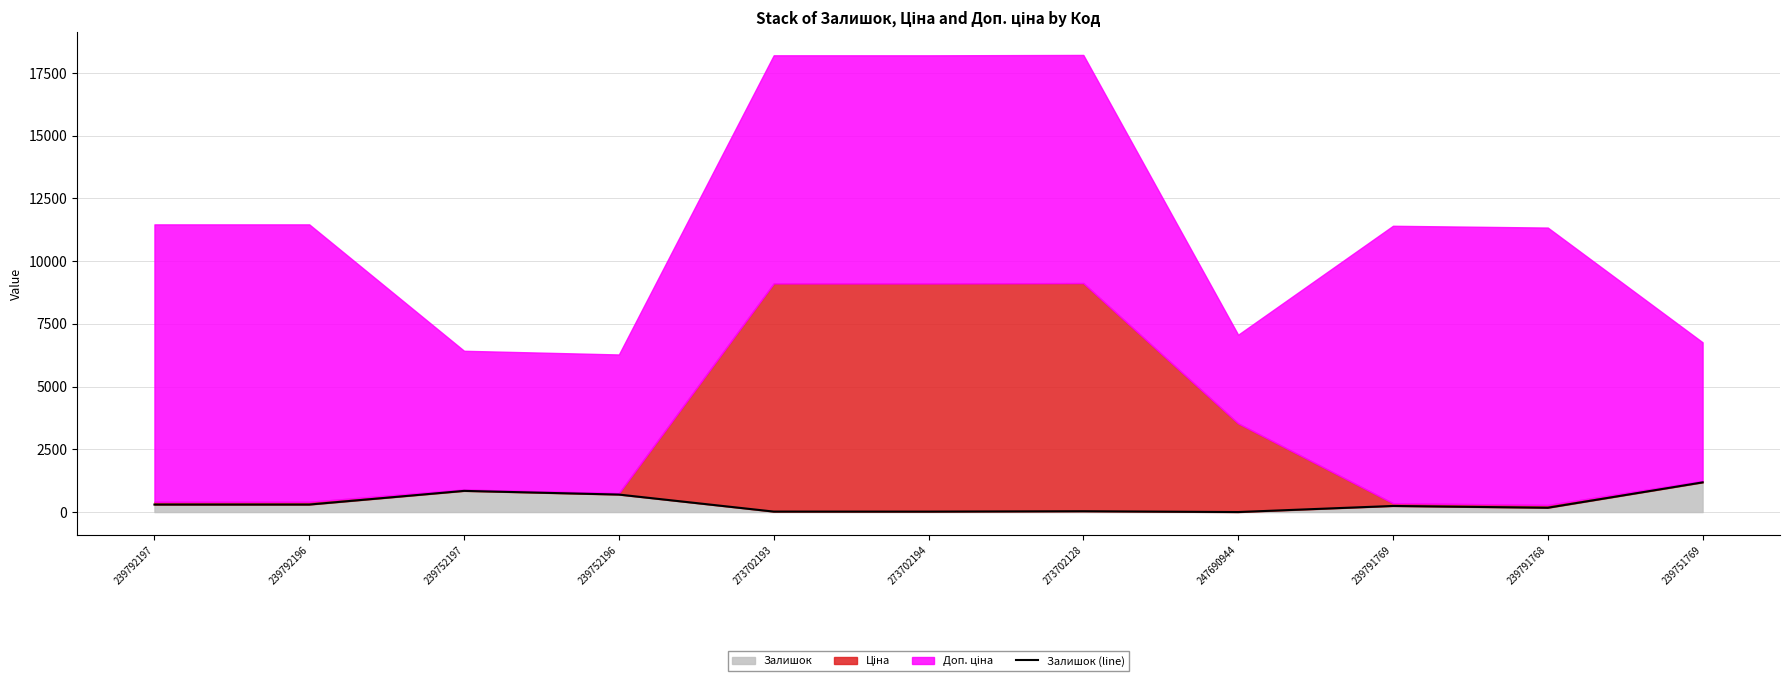

How many lines are shown in the chart?

1